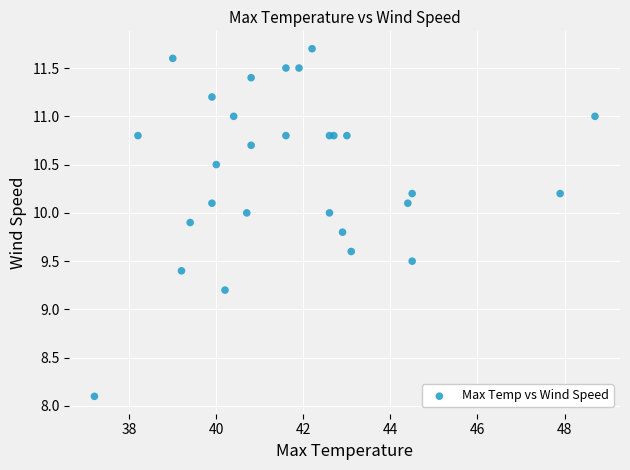

What Y value in the scatter plot is closest to 9?

9.2